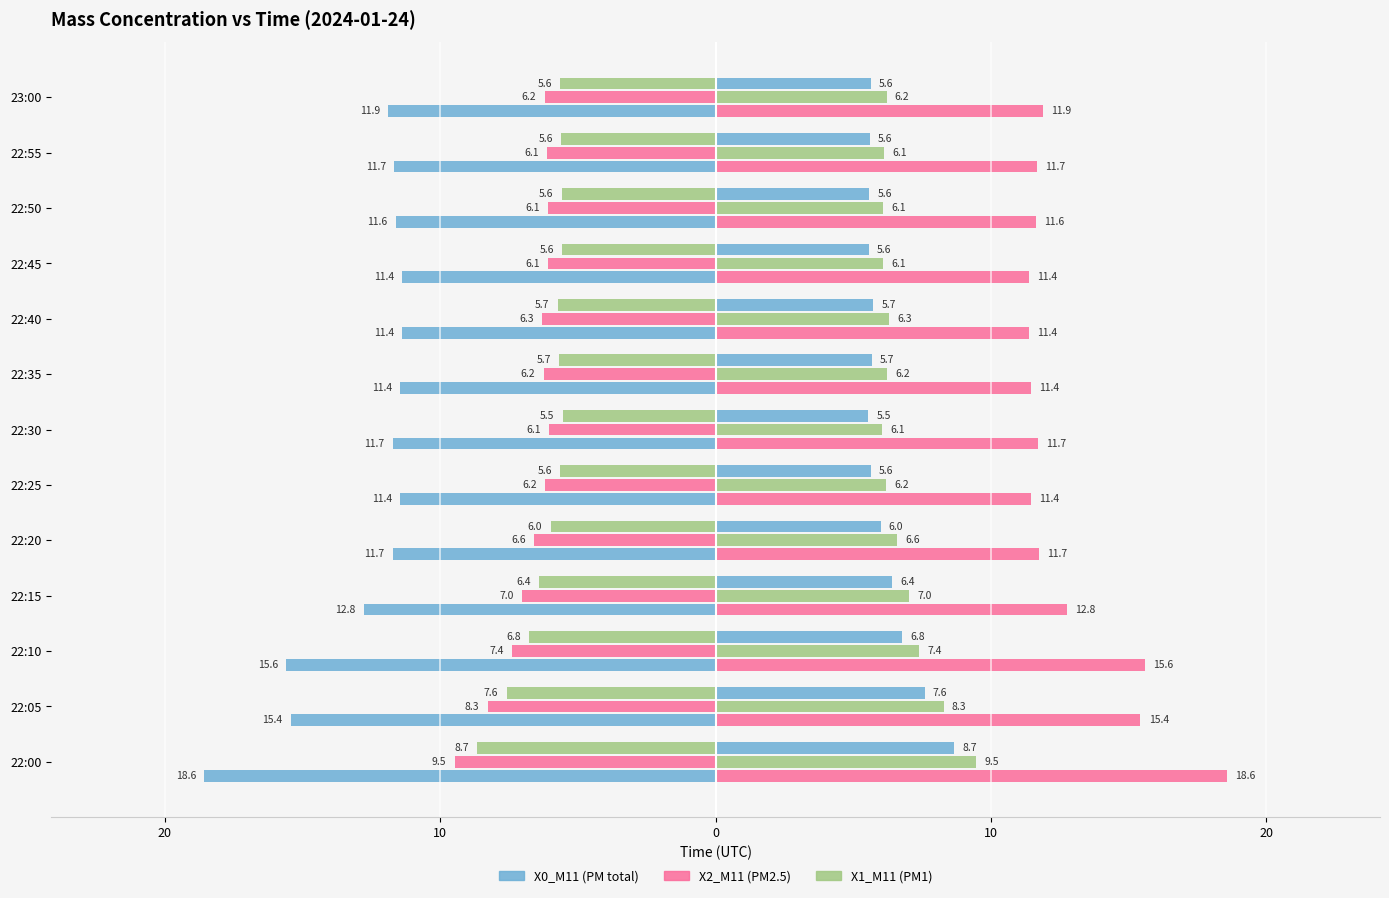

List the series in order of their peak value, lowest first.

X0_M11 (PM total), X2_M11 (PM2.5), X1_M11 (PM1)